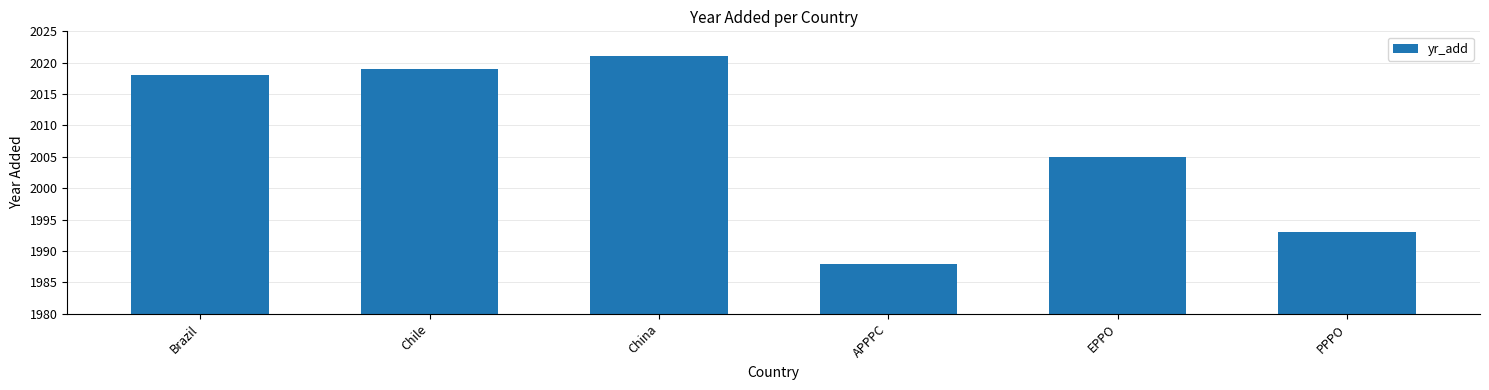

Does the chart contain stacked bars?

No